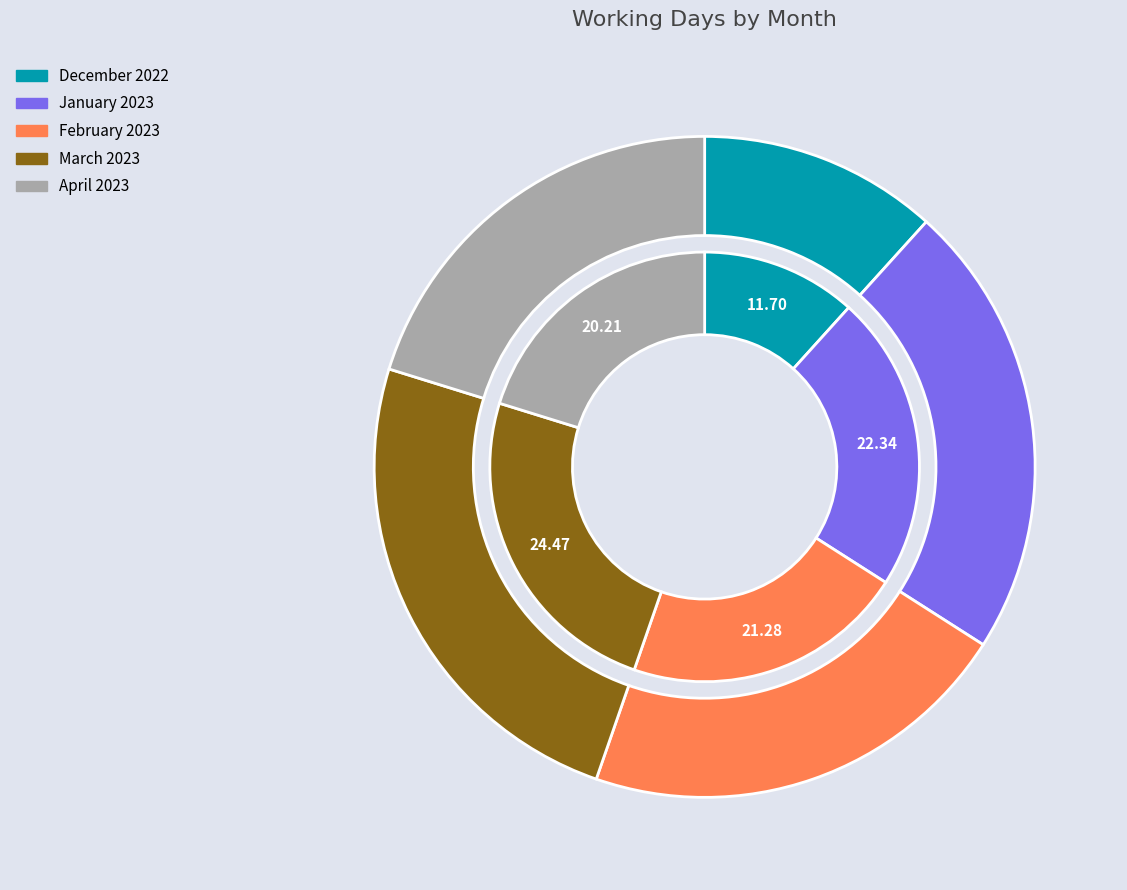

Between March 2023 and January 2023, which is larger?

March 2023